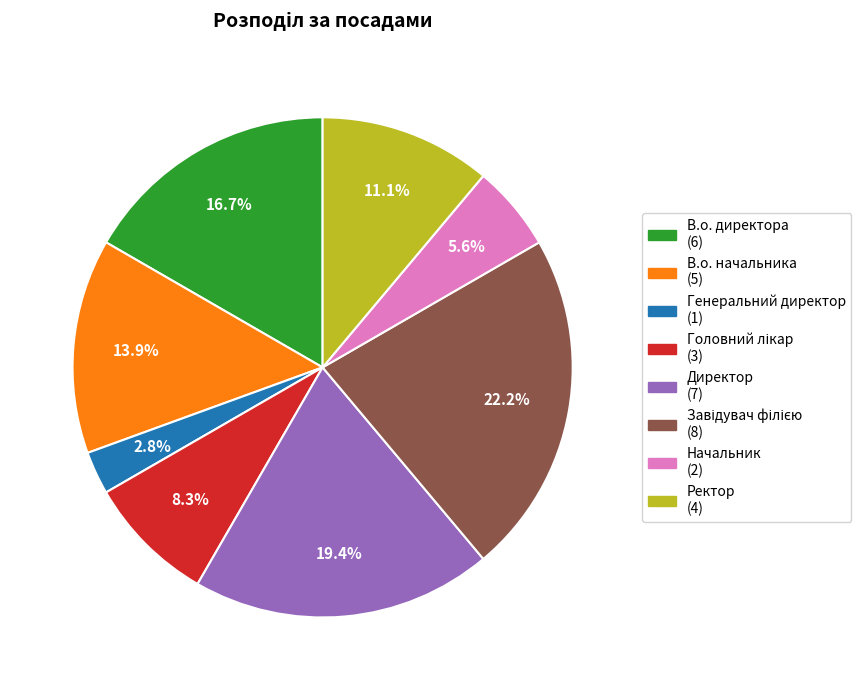

Which has a higher value, Директор or В.о. директора?

Директор